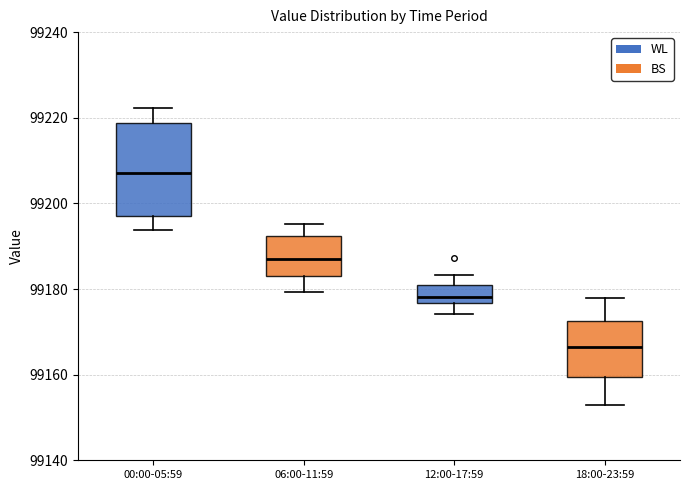

Comparing the boxes themselves (not the whiskers), which one is the tallest?

00:00-05:59